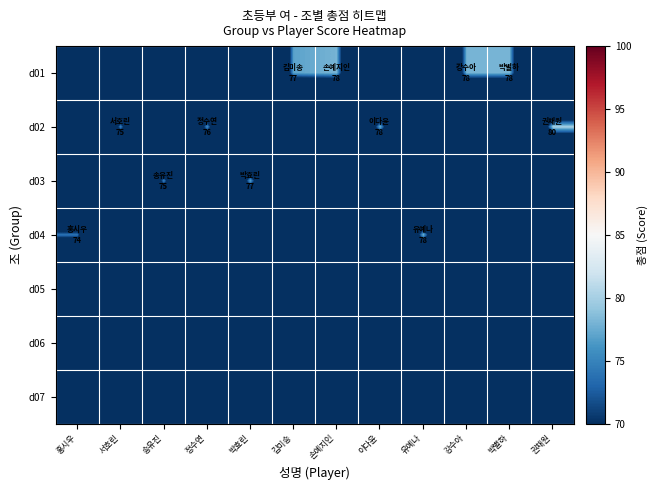

Reading right to left, what are all the values shown in this chart?

d01: 권채원=0	박별하=78	강수아=78	유예나=0	이다윤=0	손예지인=78	김미송=77	박효린=0	정수연=0	송유진=0	서호린=0	홍시우=0
d02: 권채원=80	박별하=0	강수아=0	유예나=0	이다윤=78	손예지인=0	김미송=0	박효린=0	정수연=76	송유진=0	서호린=75	홍시우=0
d03: 권채원=0	박별하=0	강수아=0	유예나=0	이다윤=0	손예지인=0	김미송=0	박효린=77	정수연=0	송유진=75	서호린=0	홍시우=0
d04: 권채원=0	박별하=0	강수아=0	유예나=78	이다윤=0	손예지인=0	김미송=0	박효린=0	정수연=0	송유진=0	서호린=0	홍시우=74
d05: 권채원=0	박별하=0	강수아=0	유예나=0	이다윤=0	손예지인=0	김미송=0	박효린=0	정수연=0	송유진=0	서호린=0	홍시우=0
d06: 권채원=0	박별하=0	강수아=0	유예나=0	이다윤=0	손예지인=0	김미송=0	박효린=0	정수연=0	송유진=0	서호린=0	홍시우=0
d07: 권채원=0	박별하=0	강수아=0	유예나=0	이다윤=0	손예지인=0	김미송=0	박효린=0	정수연=0	송유진=0	서호린=0	홍시우=0